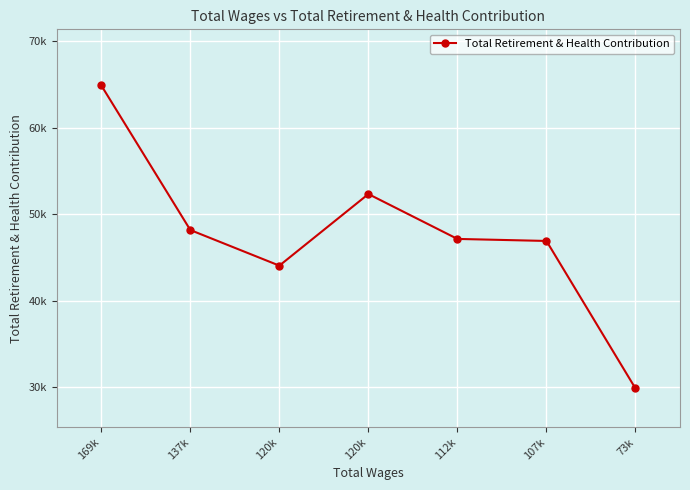

Reading left to right, transcribe all the data shown in this chart.

169k=64886	137k=48160	120k=44040	120k=52322	112k=47131	107k=46896	73k=29834